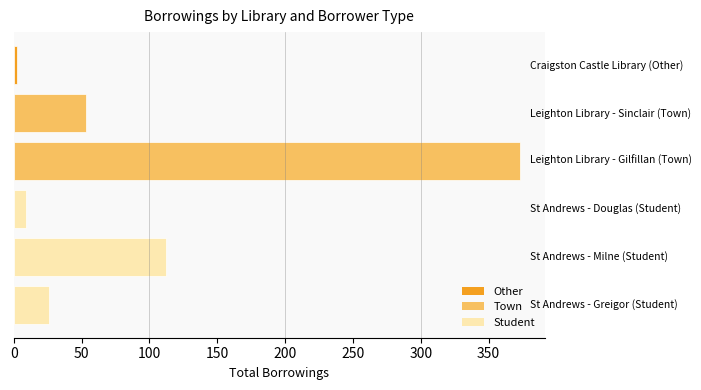

What is the greatest value displayed?

373